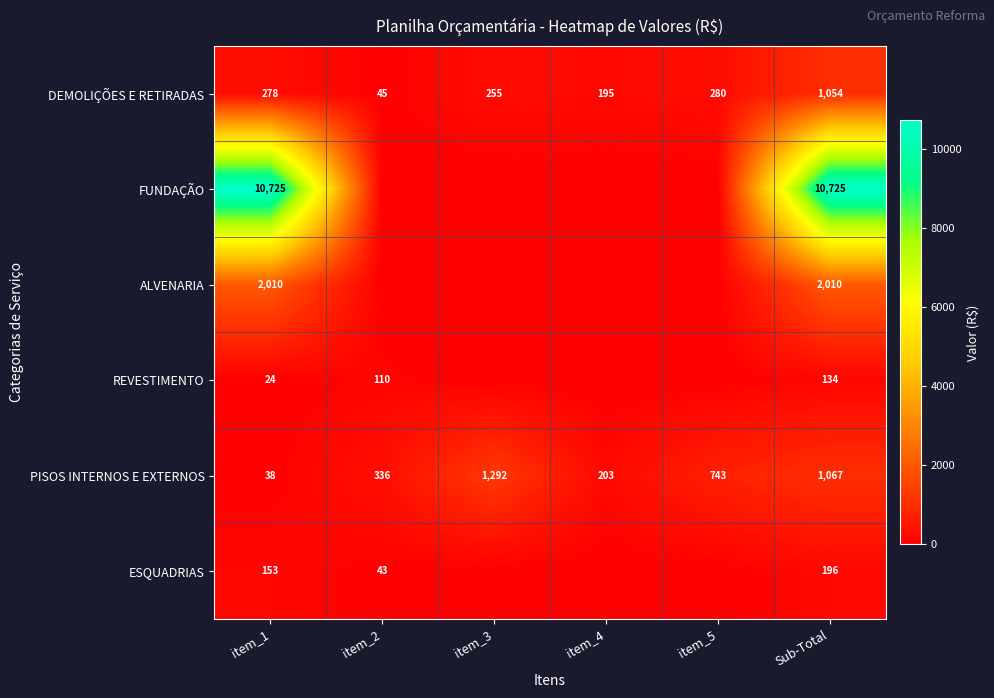

What value does the DEMOLIÇÕES E RETIRADAS series have at item_4?

195